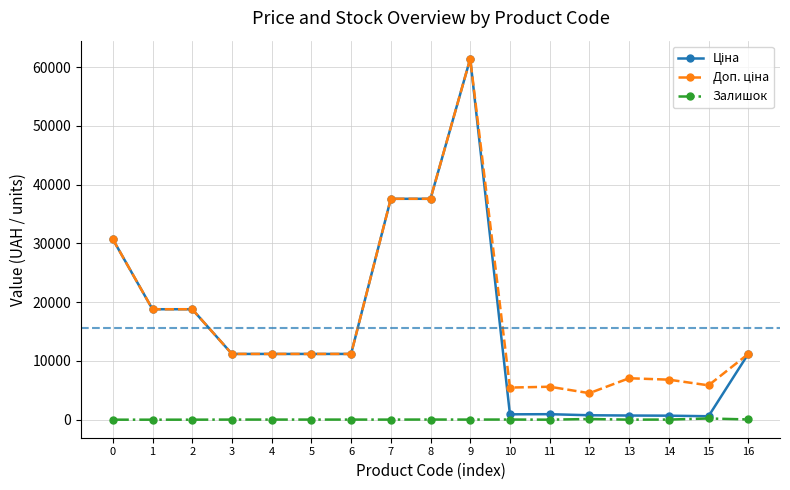

At which category is the sum across all series the highest?

9